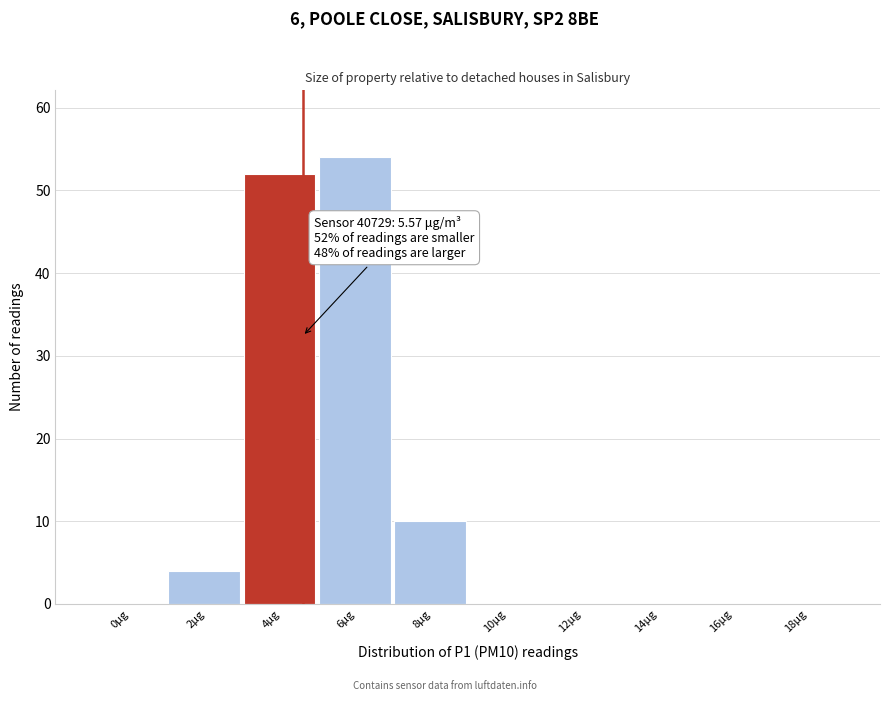

Reading left to right, transcribe all the data shown in this chart.

0µg=0	2µg=4	4µg=52	6µg=54	8µg=10	10µg=0	12µg=0	14µg=0	16µg=0	18µg=0